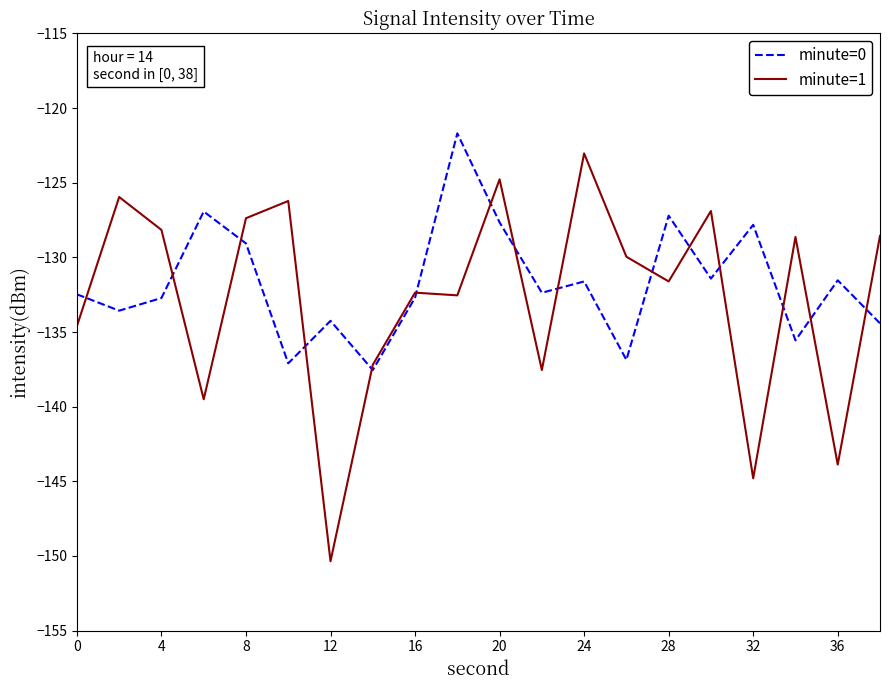

What is the lowest value of the minute=1 series?

-150.4